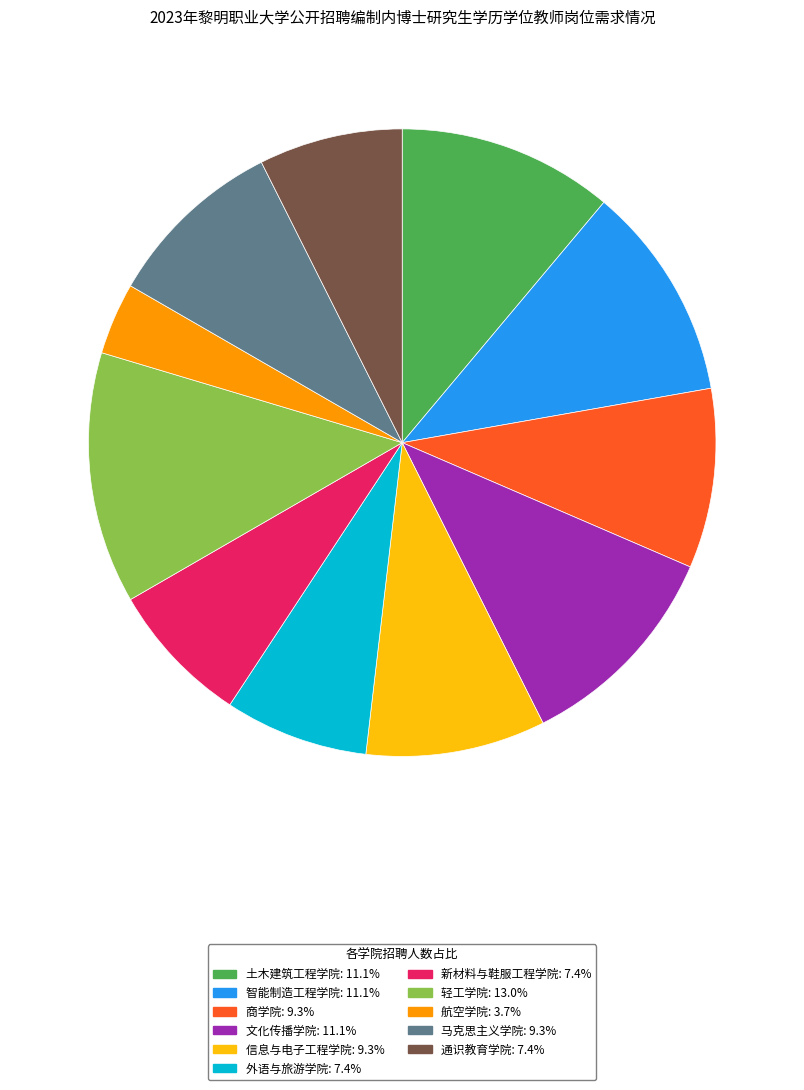

How many segments does this pie chart have?

11